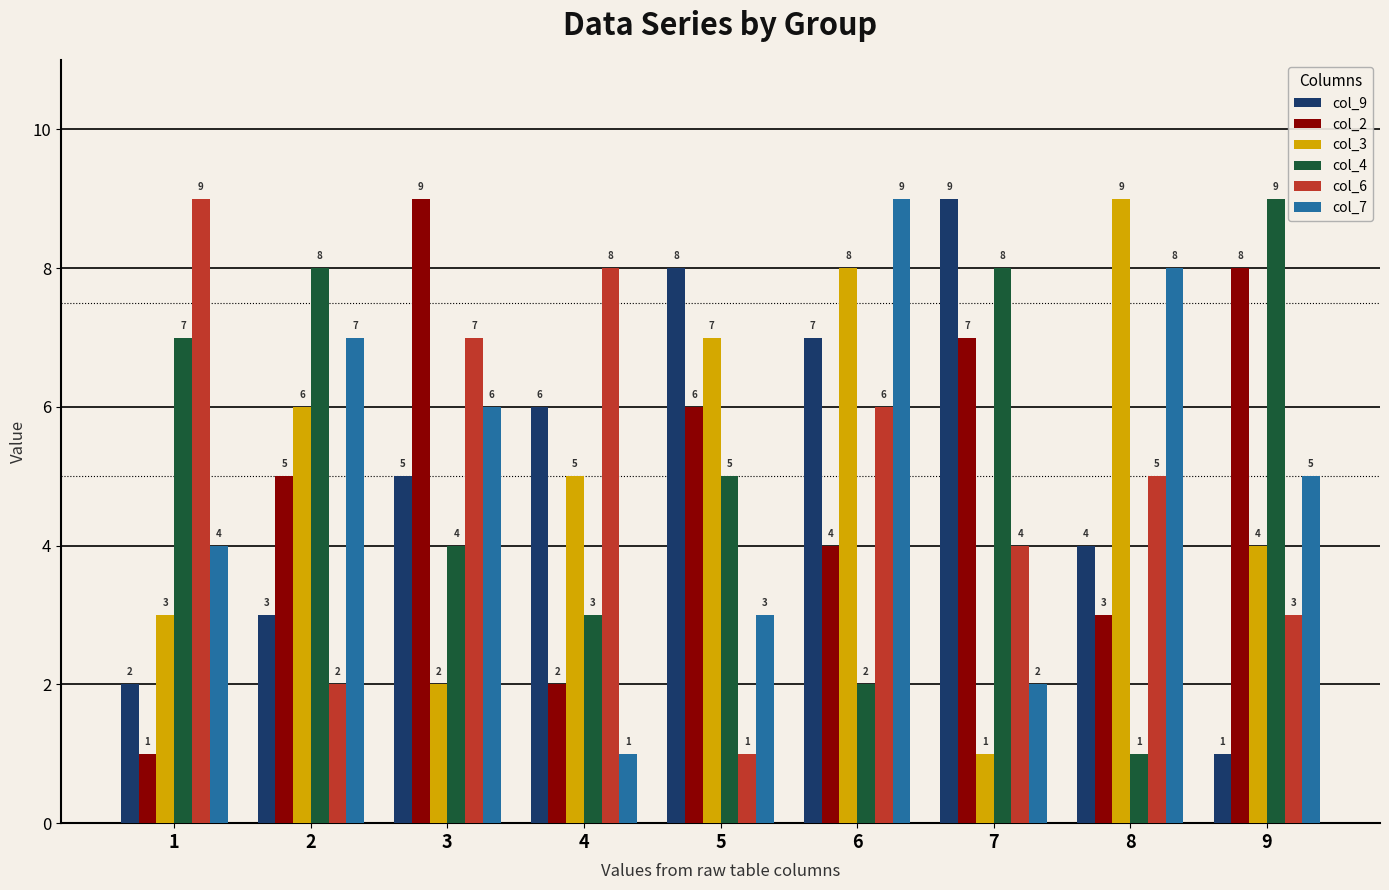

How many values in the col_6 series are below 5?

4